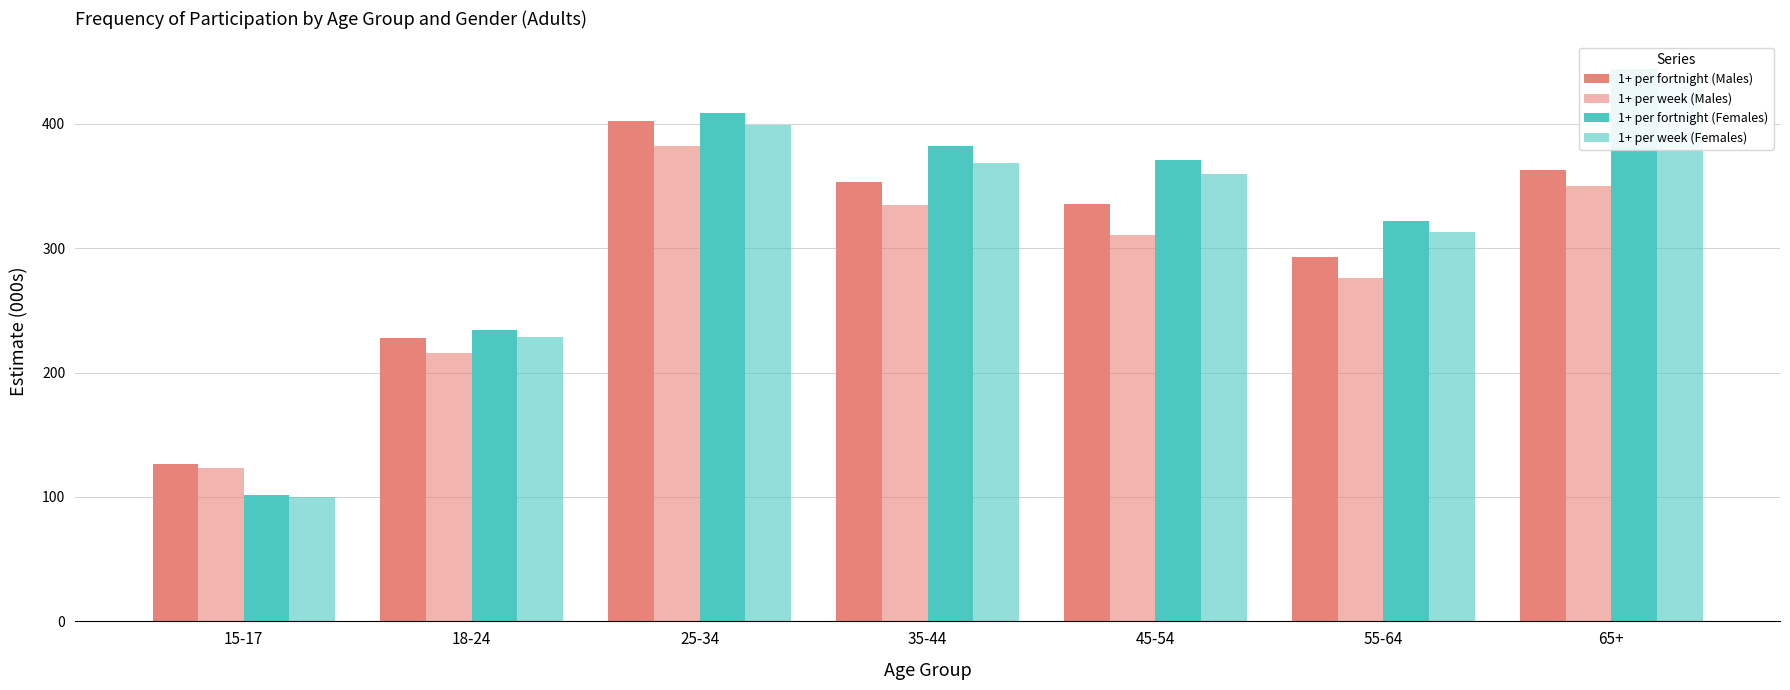

Reading right to left, extract all data points from this chart.

1+ per fortnight (Males): 65+=362.6	55-64=292.9	45-54=335.6	35-44=353.3	25-34=402.3	18-24=227.8	15-17=126.3
1+ per week (Males): 65+=349.7	55-64=276.2	45-54=311.0	35-44=334.9	25-34=382.5	18-24=215.9	15-17=123.0
1+ per fortnight (Females): 65+=444.1	55-64=321.9	45-54=370.6	35-44=382.5	25-34=408.8	18-24=234.5	15-17=101.9
1+ per week (Females): 65+=436.7	55-64=312.7	45-54=359.8	35-44=368.5	25-34=398.8	18-24=228.7	15-17=99.9